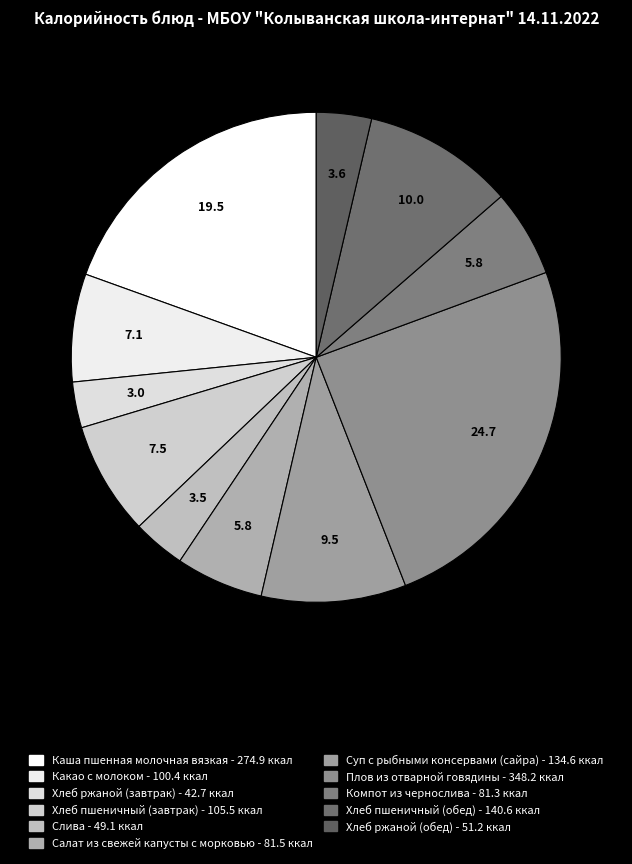

How many segments does this pie chart have?

11